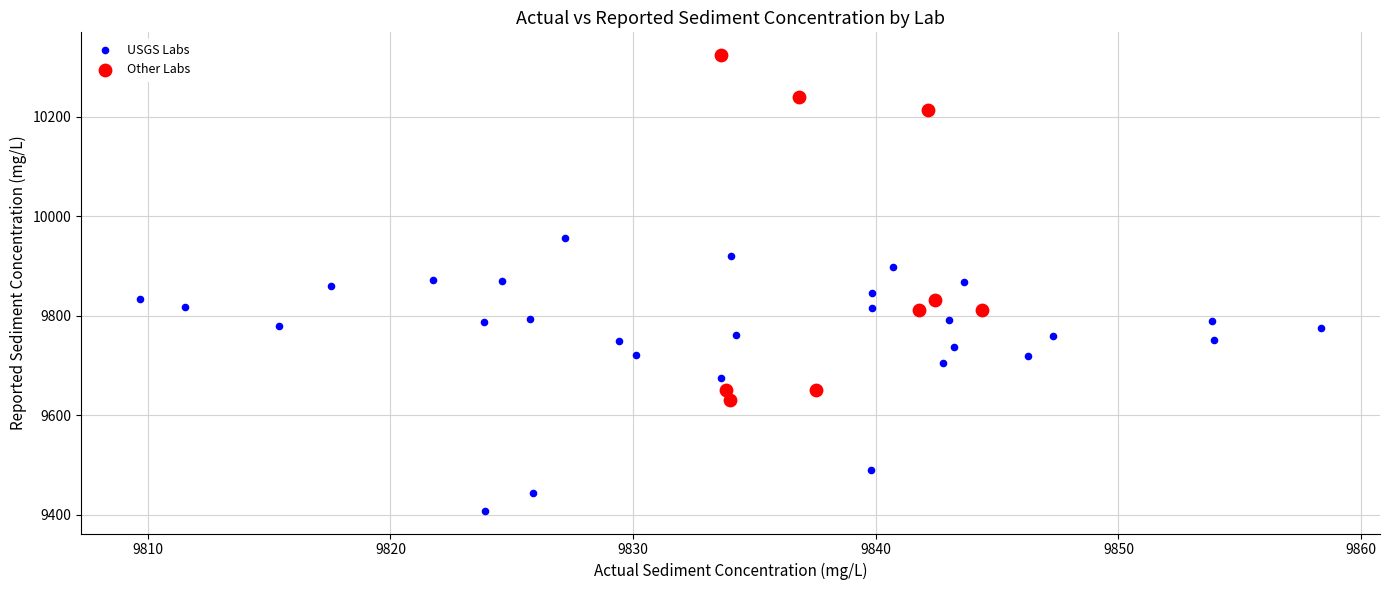

What are all the series names shown in the legend?

USGS Labs, Other Labs